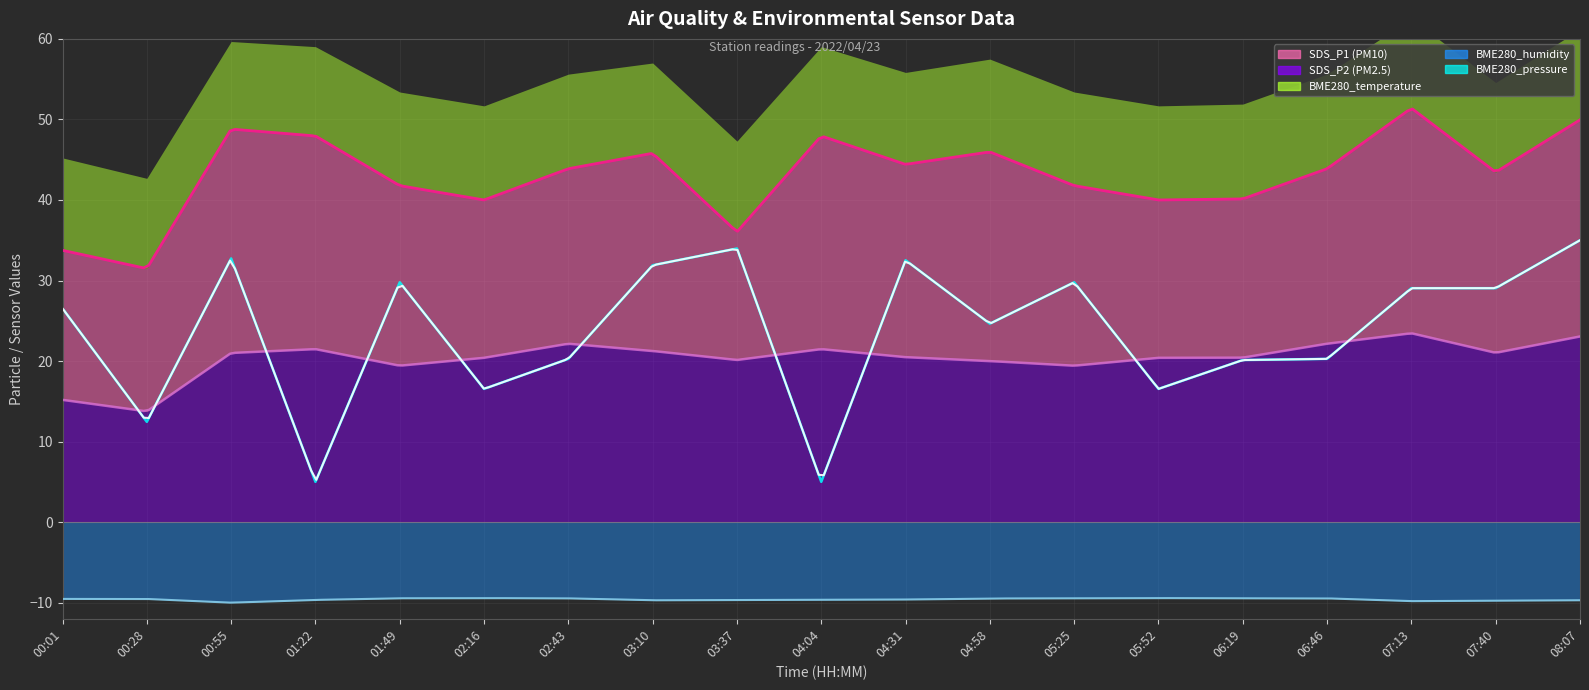

Between 00:01 and 00:28, which is larger?

00:01